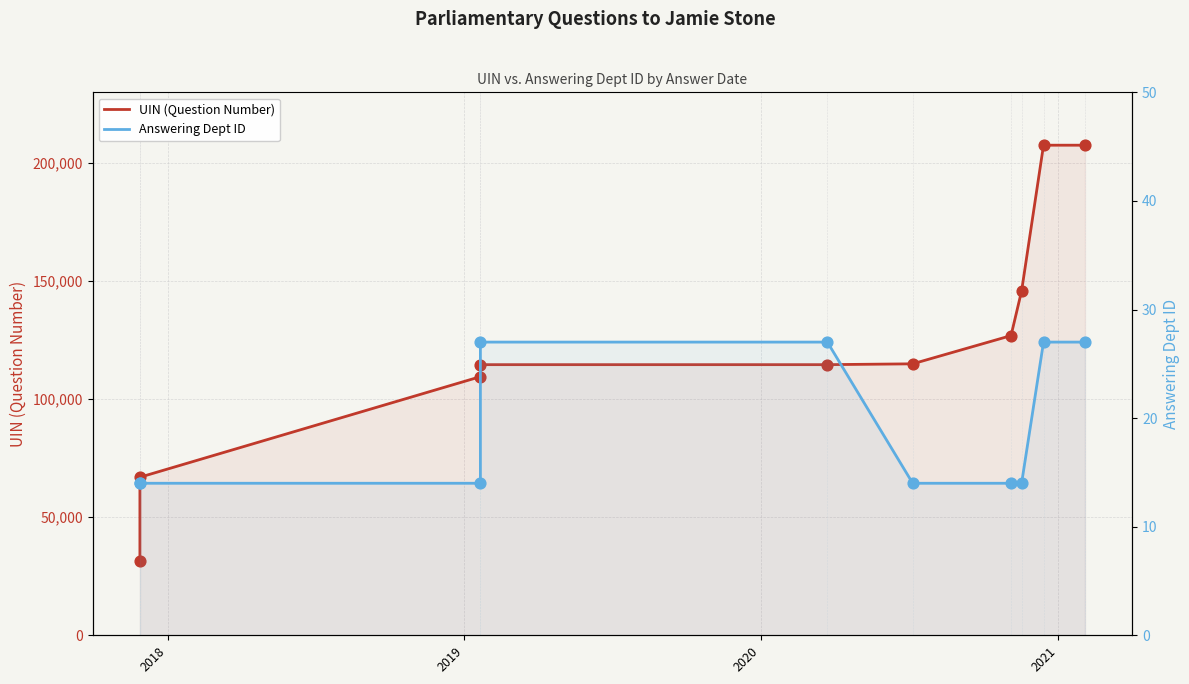

Which series reaches the minimum Y coordinate?

Answering Dept ID